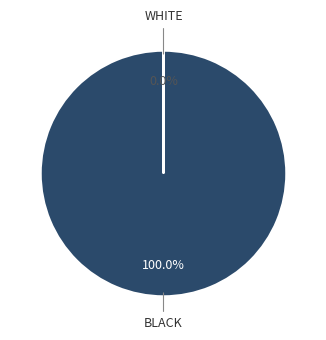

Does any single category account for the majority?

Yes